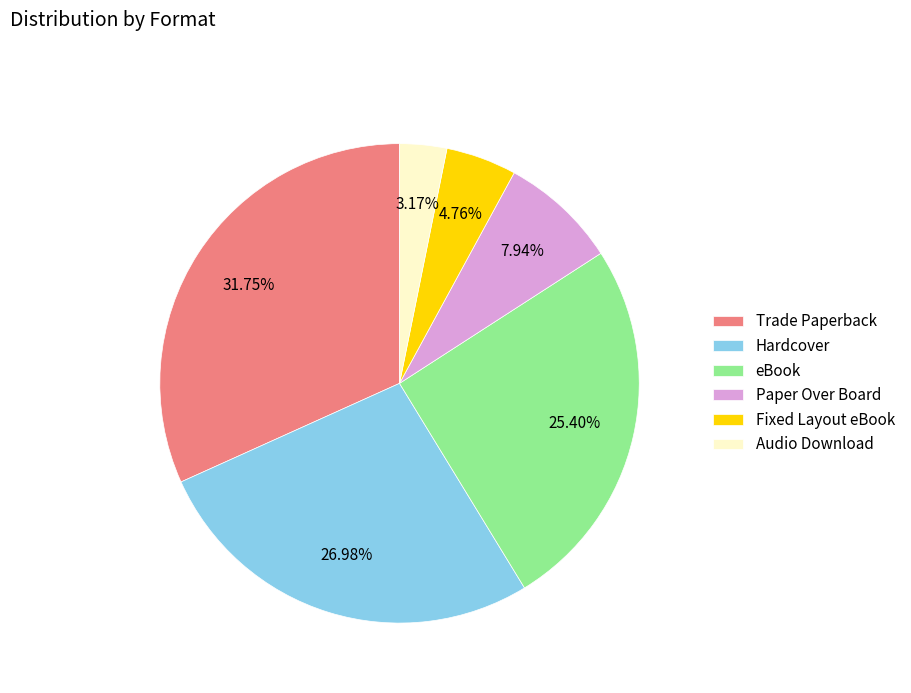

Count the number of slices in the pie.

6